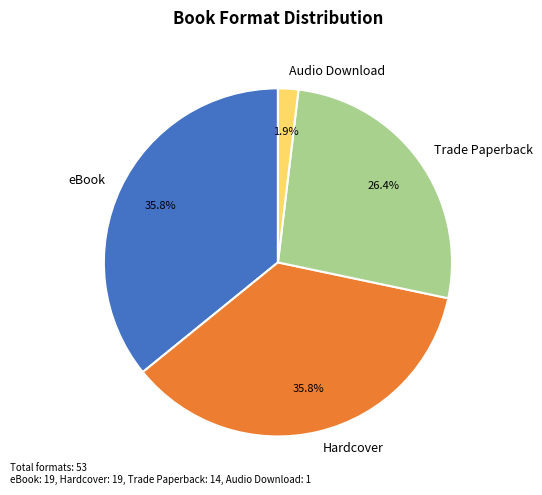

How much of the chart is everything except eBook?

64.2%